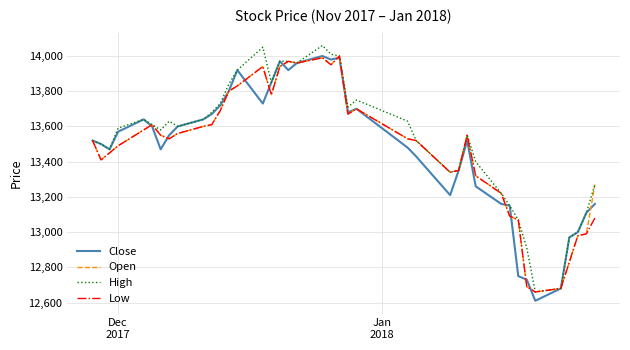

What is the maximum value shown in the chart?

14060